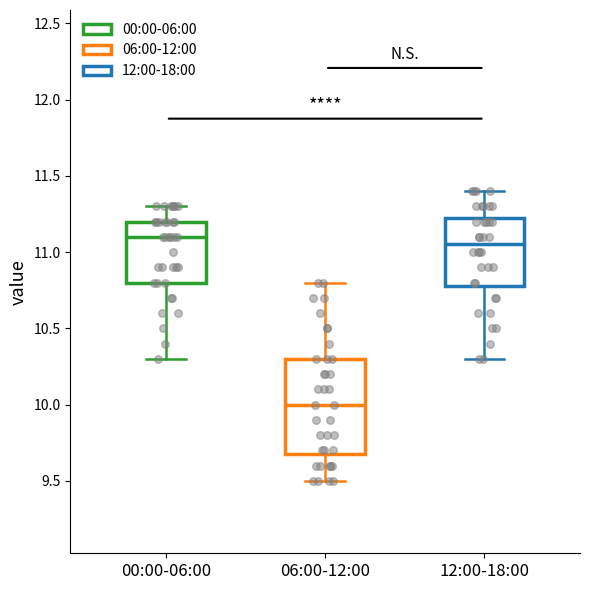

Where does the upper whisker of the box for 00:00-06:00 end on the y-axis? The values are not printed on the chart, so give them approximately, as read against the axis.

11.30